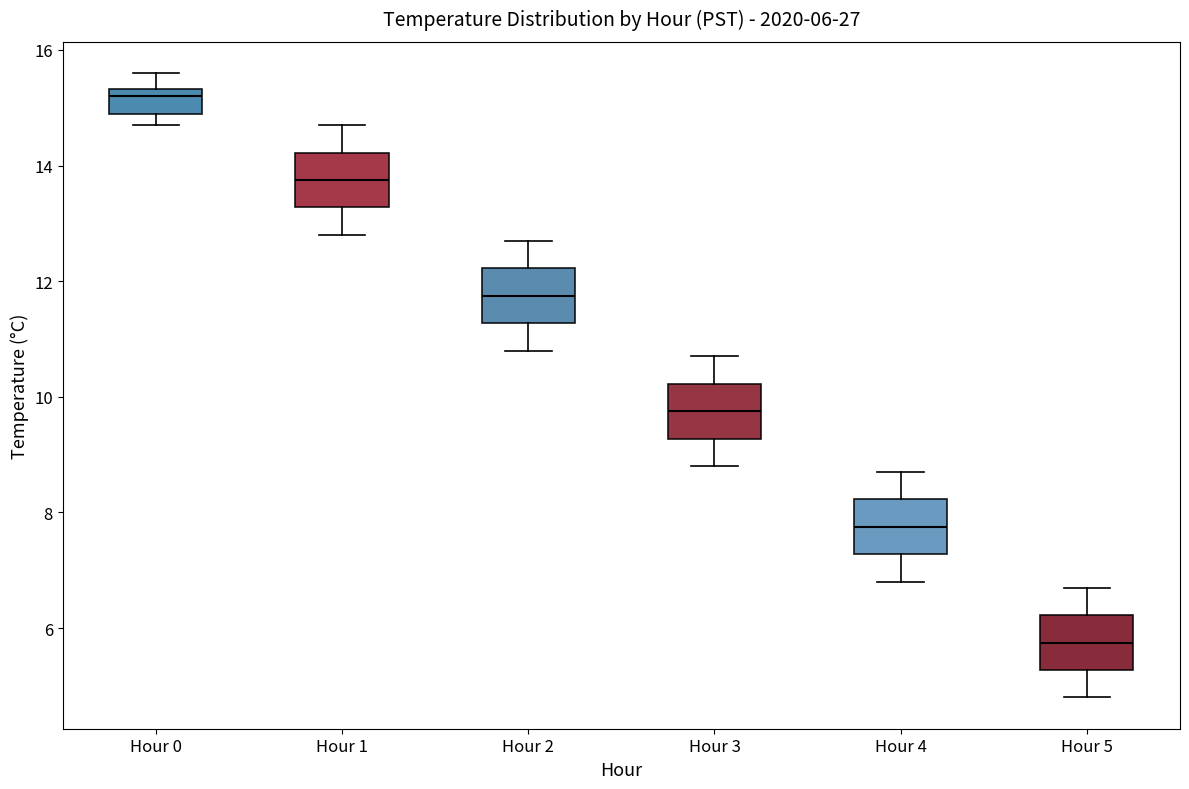

Which box's median line is the highest?

Hour 0